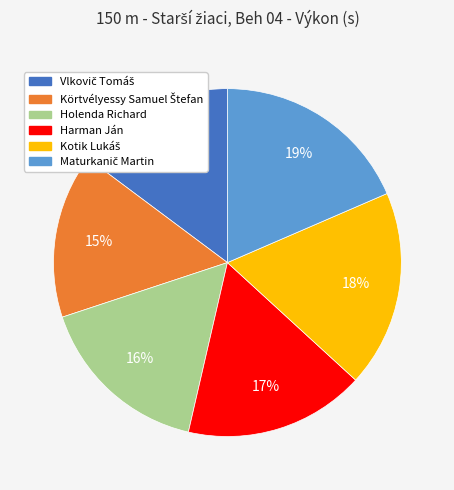

Count the number of slices in the pie.

6